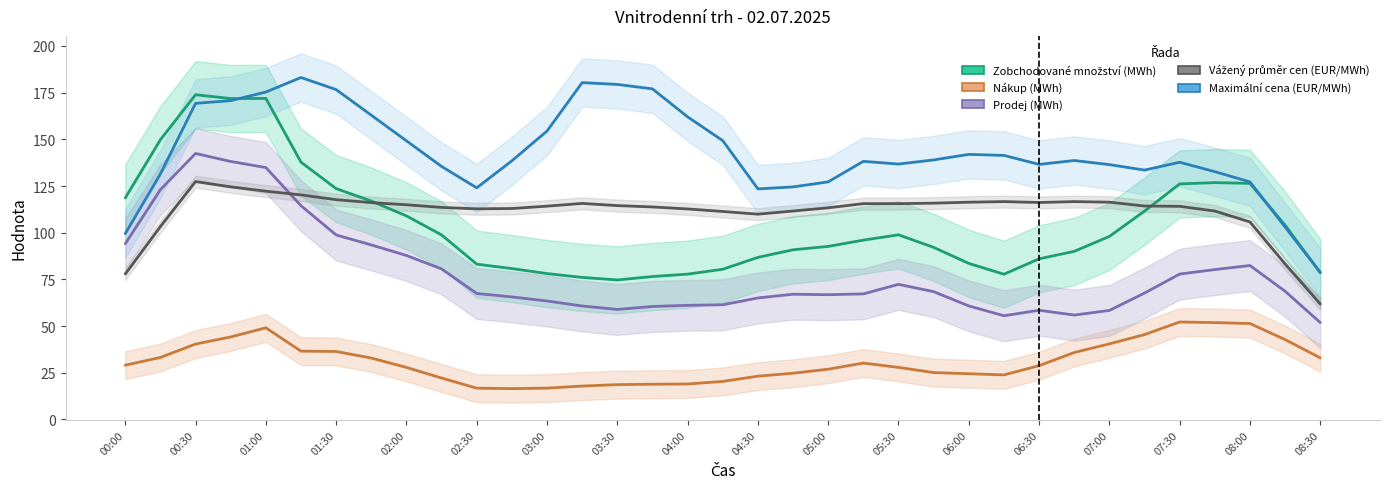

The Zobchodované množství (MWh) series shows 48.6 at 03:30. True or false?

False